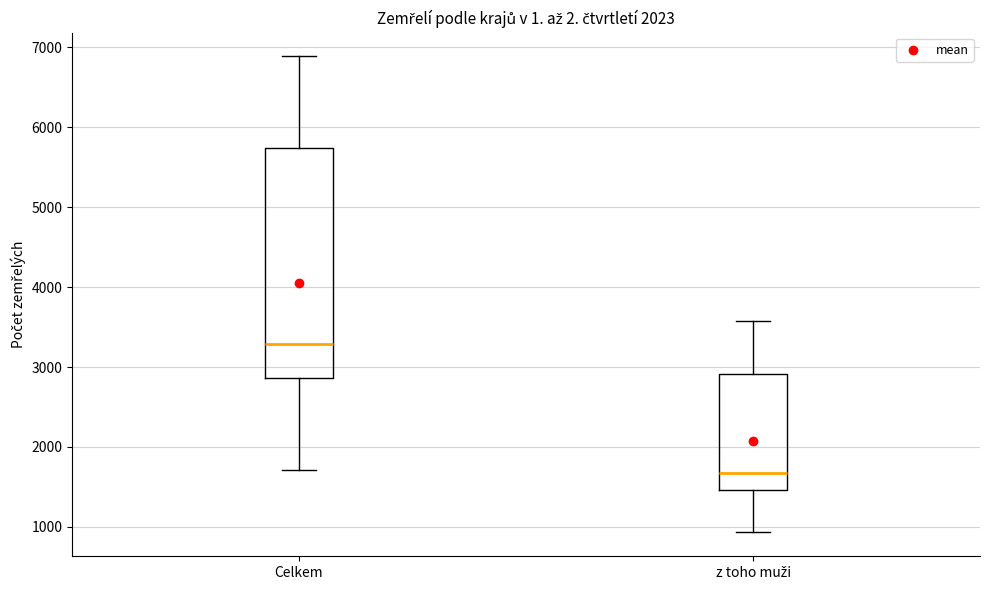

Comparing the boxes themselves (not the whiskers), which one is the tallest?

Celkem